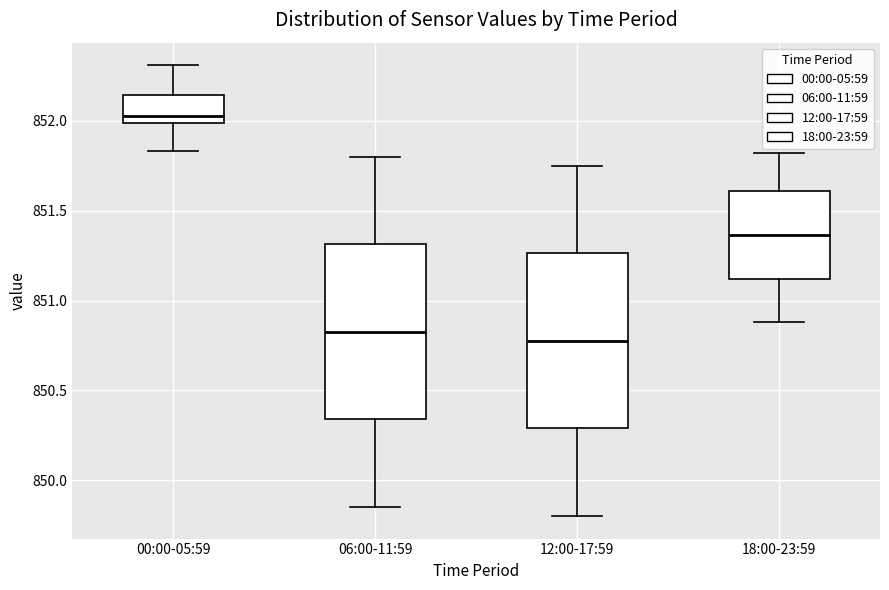

Reading left to right, read every box against the y-axis: the position of its median line, the range the box covers, and the ends of its whiskers. The values are not printed on the chart, so give them approximately, as read against the axis.

00:00-05:59: median 852.05, box 852.00 to 852.15, whiskers 851.85 to 852.30
06:00-11:59: median 850.85, box 850.35 to 851.30, whiskers 849.85 to 851.80
12:00-17:59: median 850.80, box 850.30 to 851.25, whiskers 849.80 to 851.75
18:00-23:59: median 851.35, box 851.10 to 851.60, whiskers 850.90 to 851.80